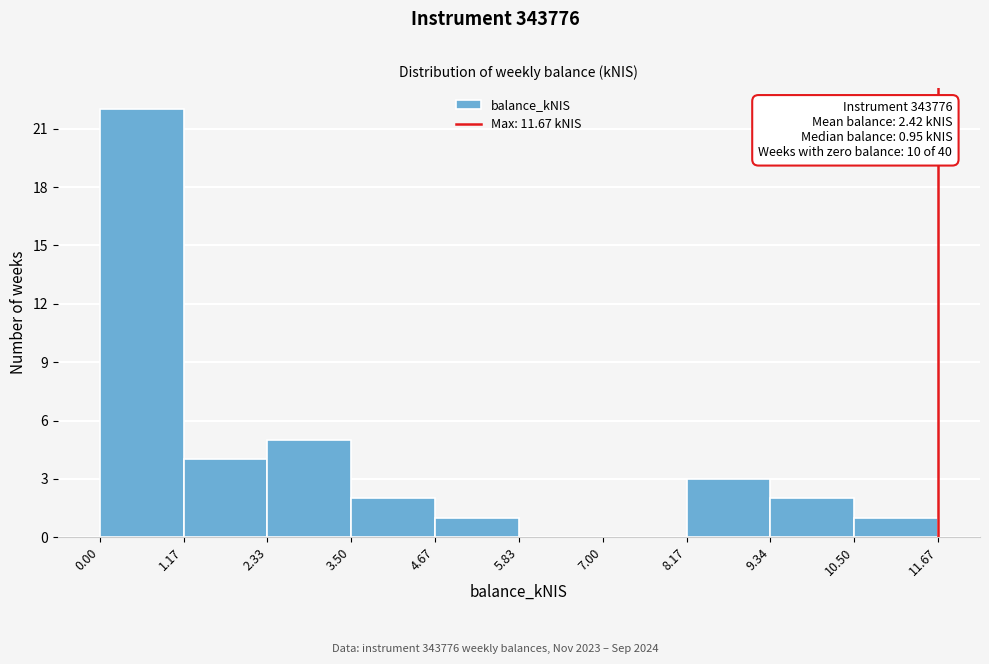

Over which range of the x-axis is the bar tallest?

0.00 to 1.17